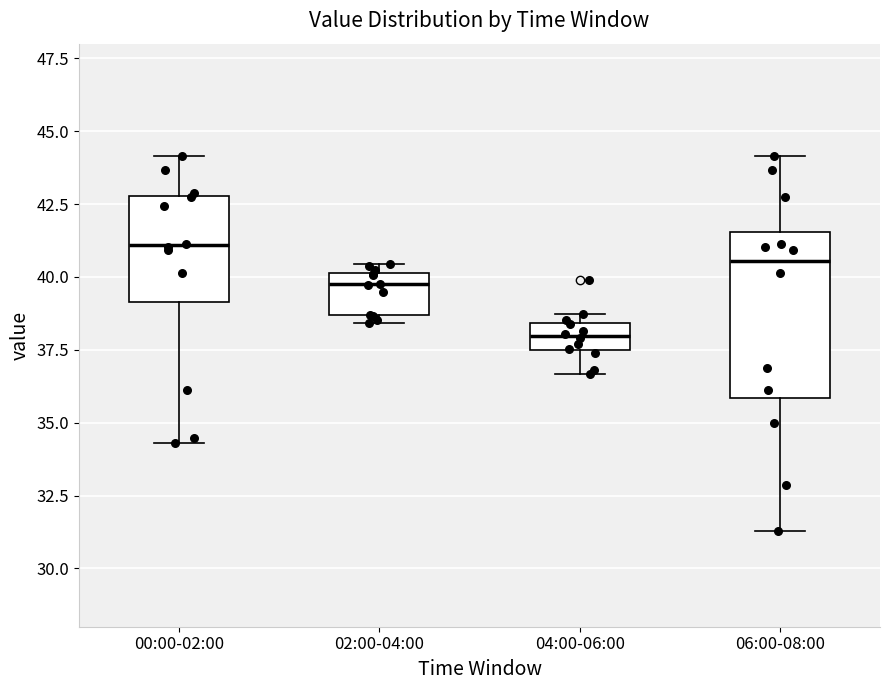

Reading left to right, read every box against the y-axis: the position of its median line, the range the box covers, and the ends of its whiskers. The values are not printed on the chart, so give them approximately, as read against the axis.

00:00-02:00: median 41.0, box 39.0 to 43.0, whiskers 34.5 to 44.0
02:00-04:00: median 40.0 (just below the box's upper edge), box 38.5 to 40.0, whiskers 38.5 (just below the box's lower edge) to 40.5
04:00-06:00: median 38.0, box 37.5 to 38.5, whiskers 36.5 to 38.5 (just above the box's upper edge)
06:00-08:00: median 40.5, box 36.0 to 41.5, whiskers 31.5 to 44.0